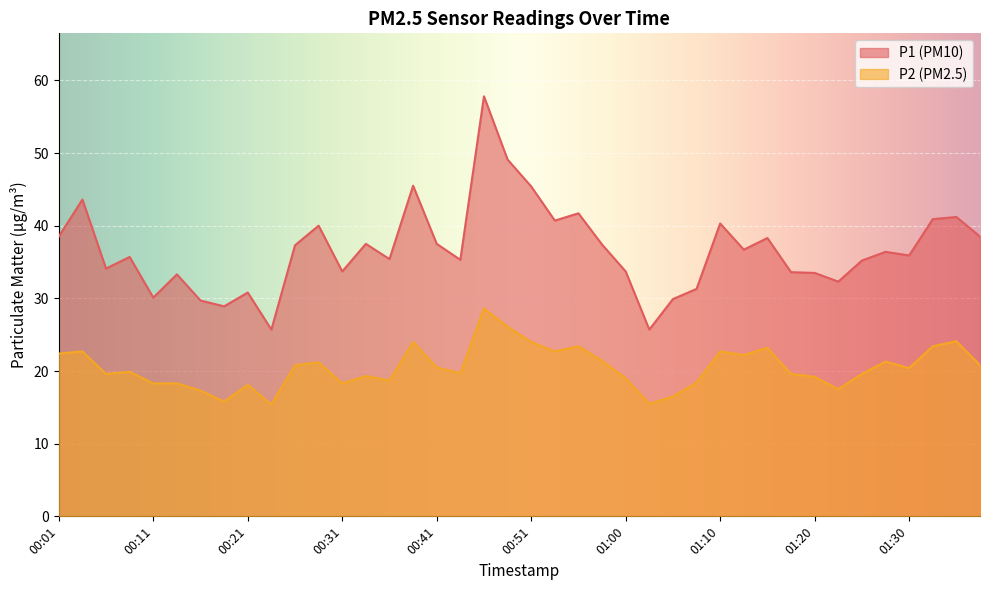

Where is the first local minimum for P1?

00:06